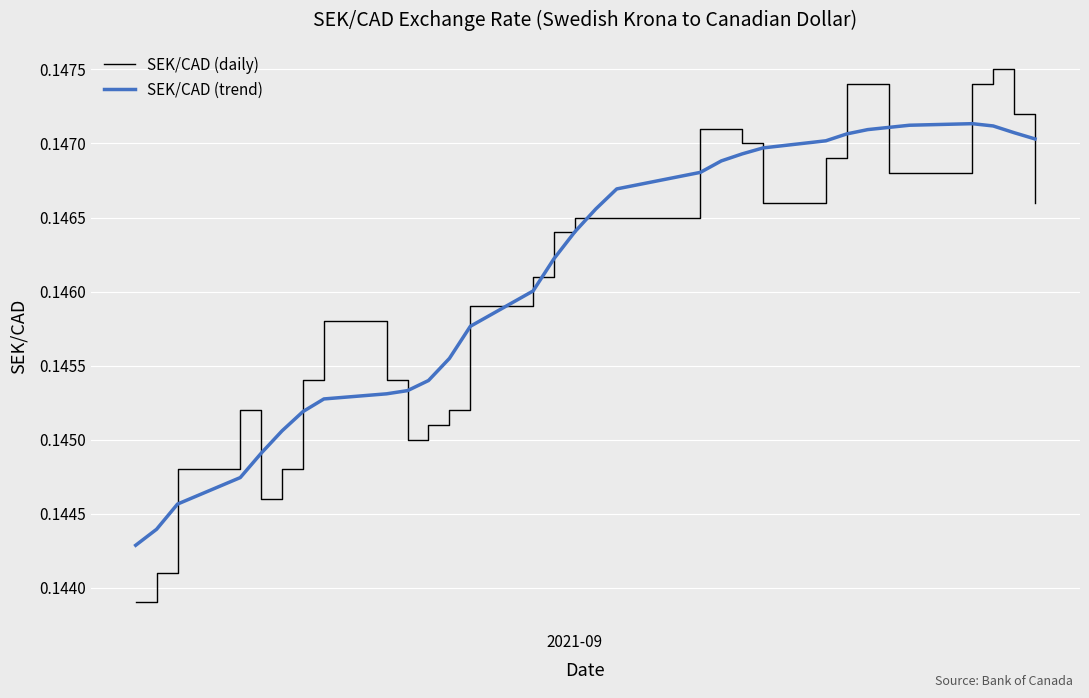

Count the SEK/CAD (daily) values in the range 0 to 1.

31